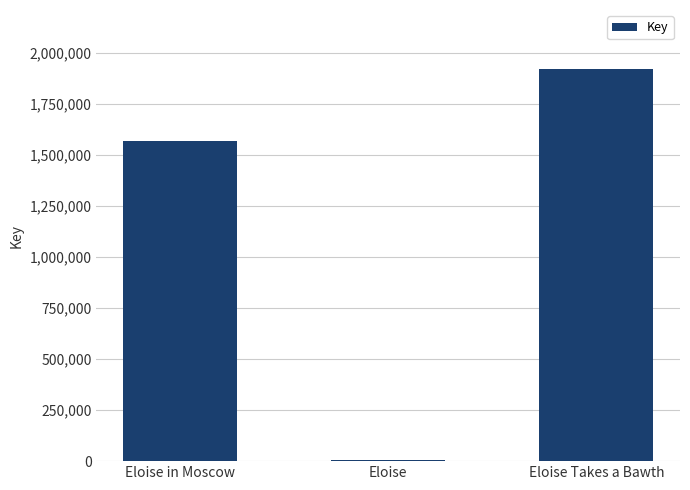

List the labels in order of value, smallest first.

Eloise, Eloise in Moscow, Eloise Takes a Bawth